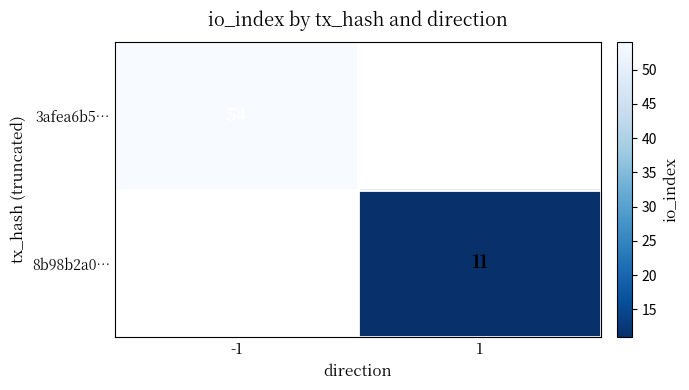

What is the greatest value displayed?

54.0